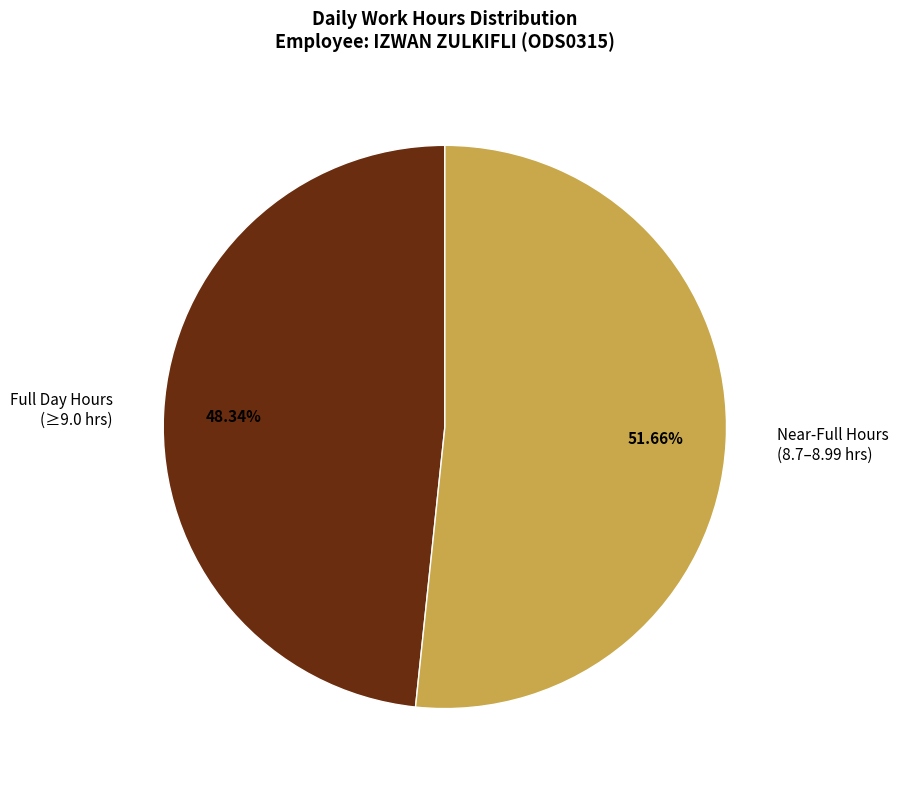

Combined, do Full Day Hours (≥9.0 hrs) and Near-Full Hours (8.7–8.99 hrs) account for over 50%?

Yes